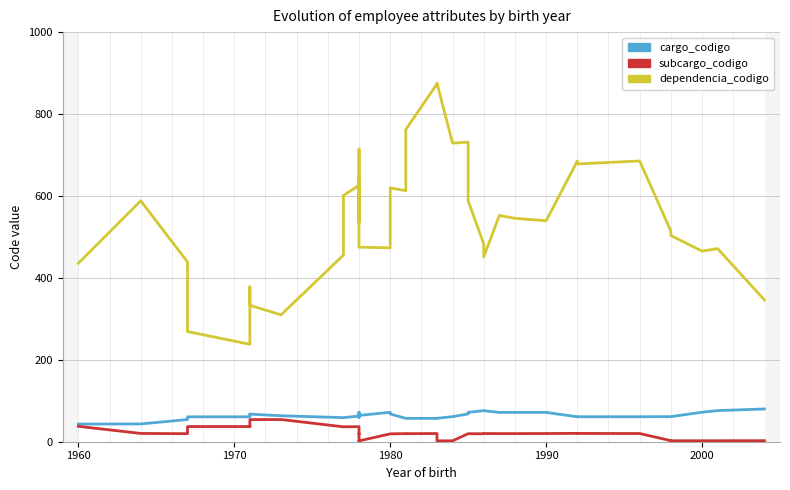

How many interior local valleys does the dependencia_codigo series have?

11